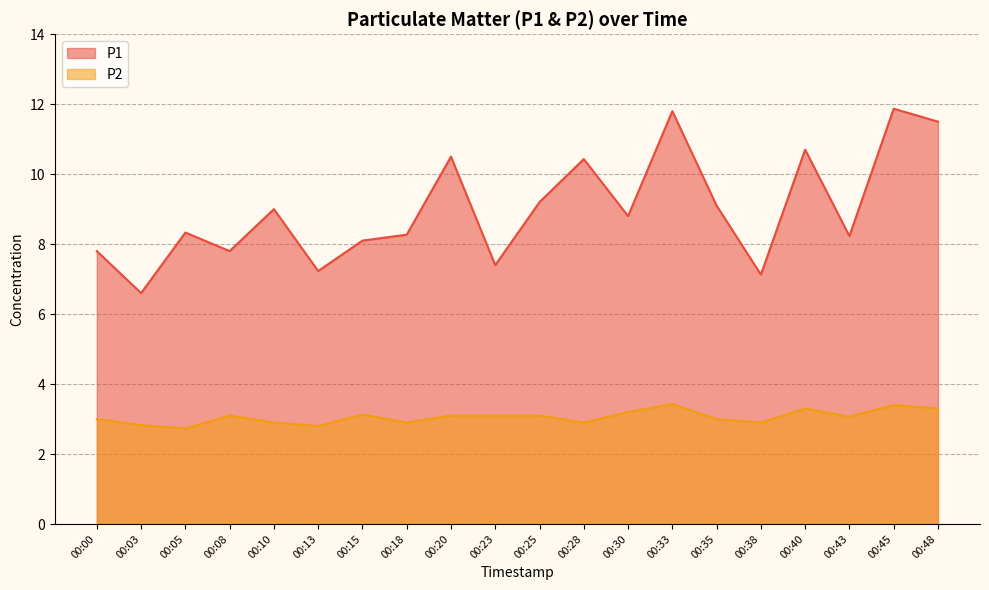

Reading left to right, extract all data points from this chart.

P1: 7.8	6.6	8.3	7.8	9.0	7.2	8.1	8.3	10.5	7.4	9.2	10.4	8.8	11.8	9.1	7.1	10.7	8.2	11.9	11.5
P2: 3.0	2.8	2.7	3.1	2.9	2.8	3.1	2.9	3.1	3.1	3.1	2.9	3.2	3.4	3.0	2.9	3.3	3.1	3.4	3.3